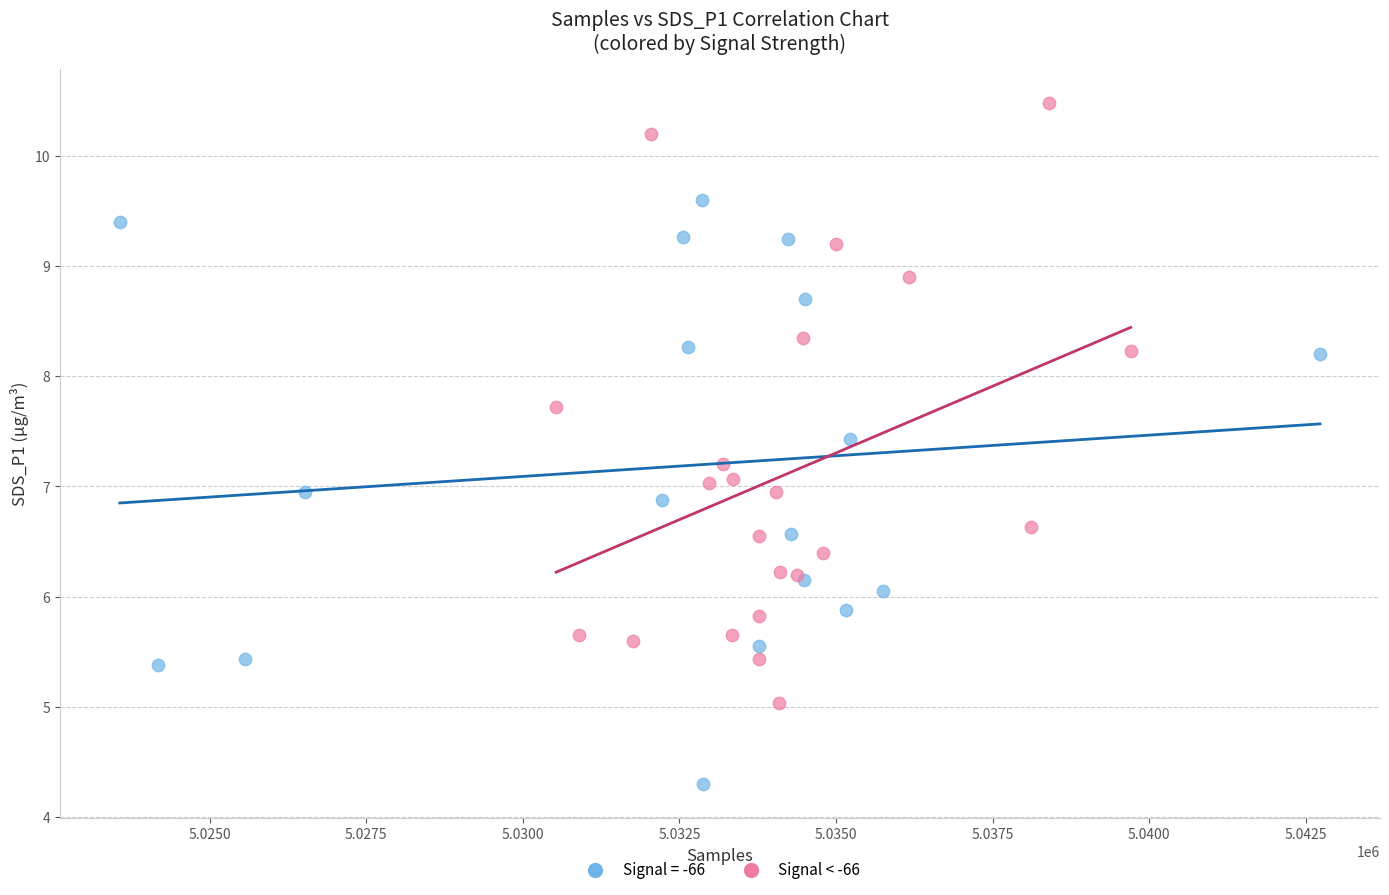

Which series reaches the minimum Y coordinate?

Signal = -66